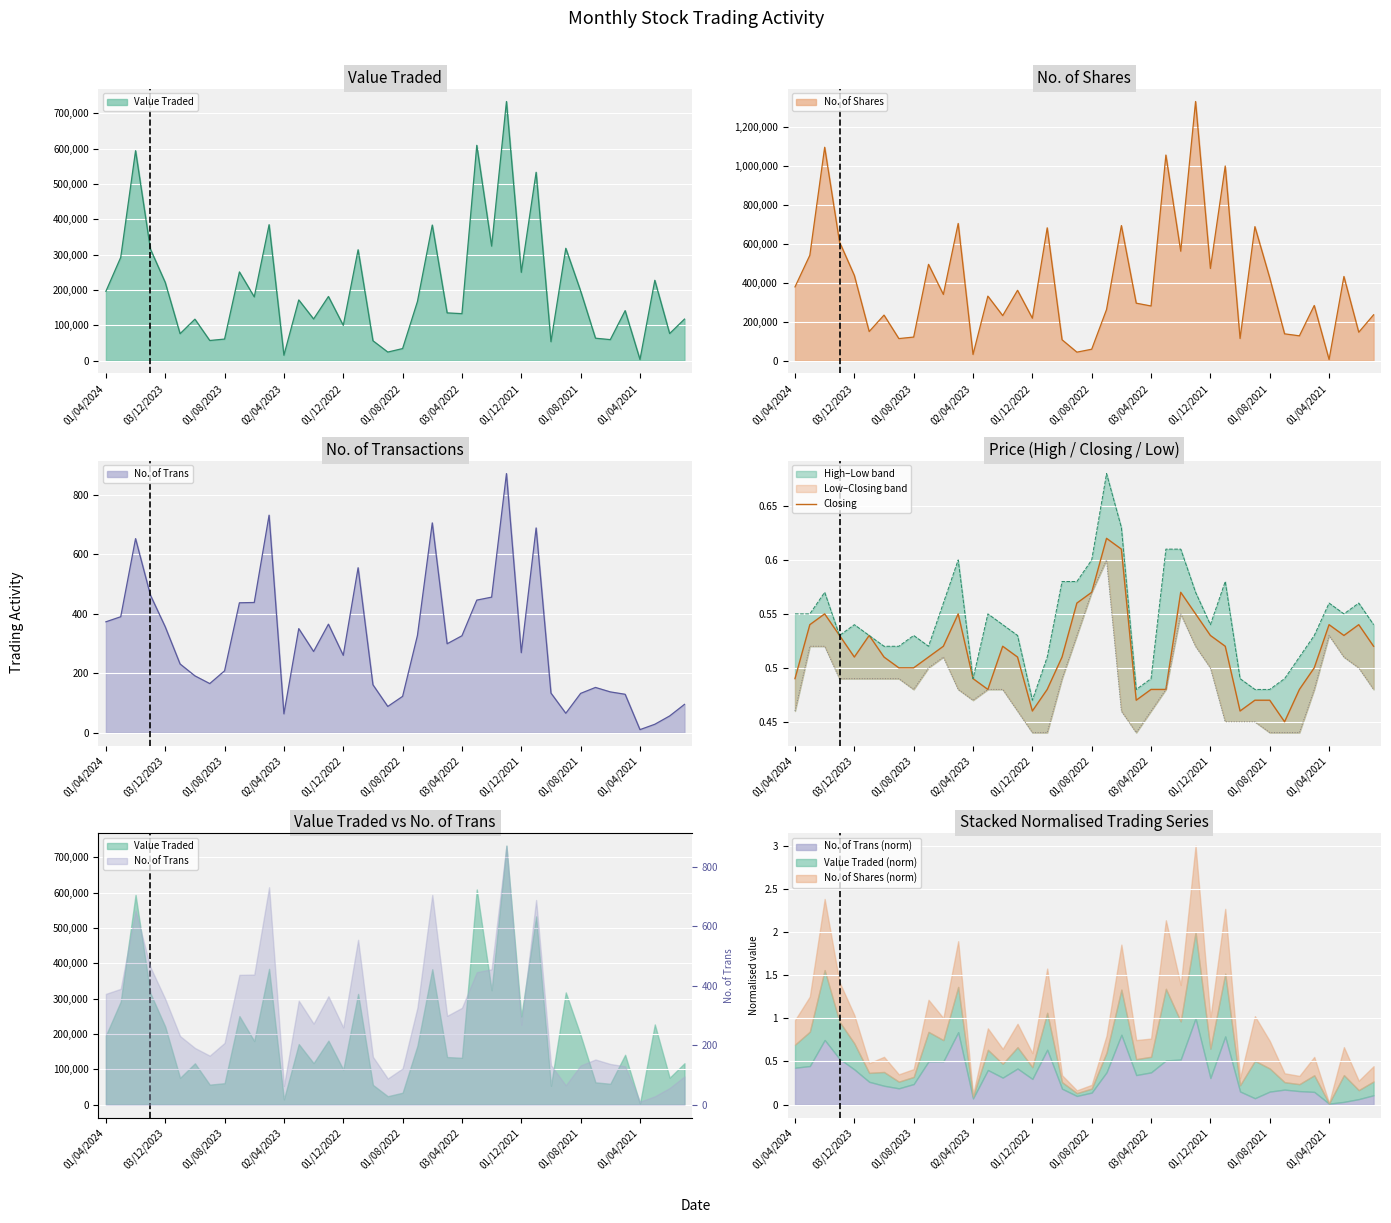

What is the difference between the maximum and minimum values?

0.2